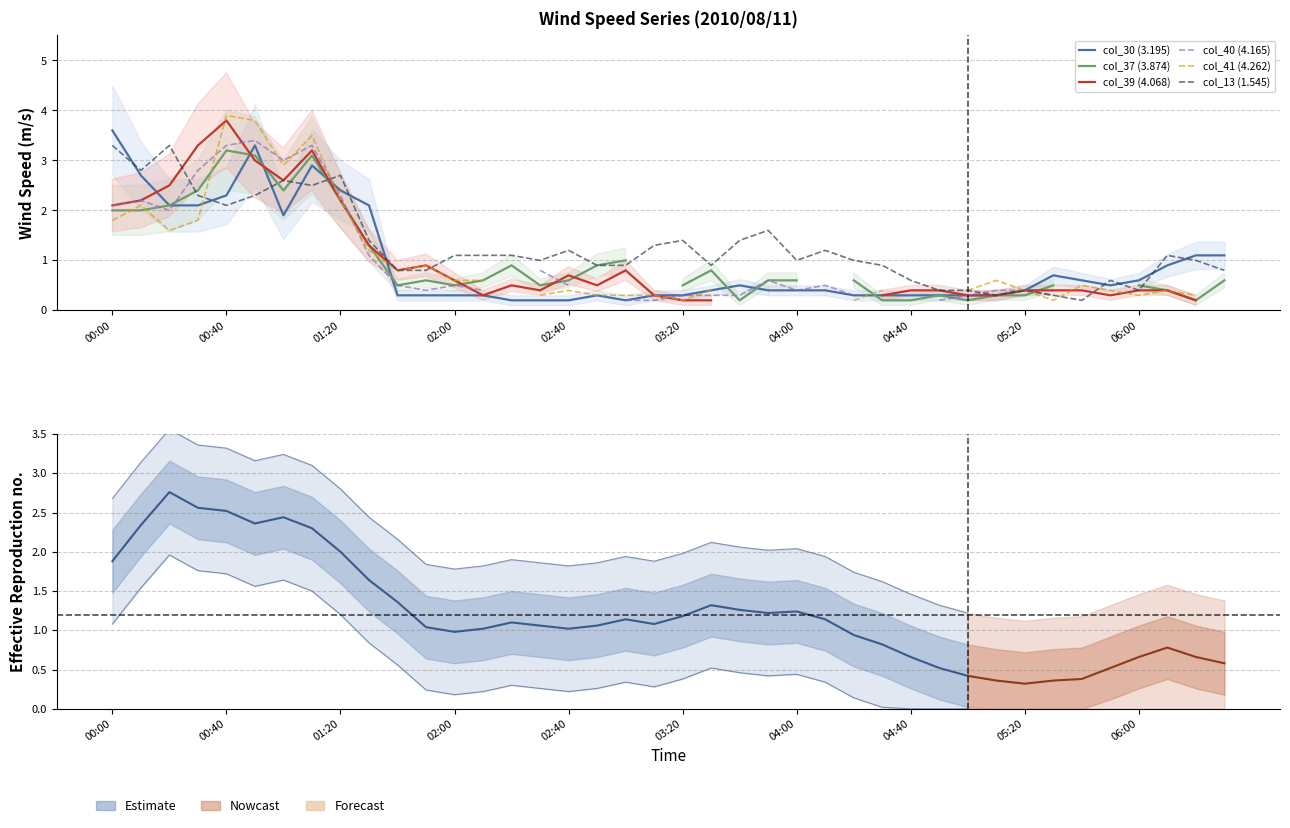

Is the value of col_39 (4.068) at 10 greater than the value of col_41 (4.262) at 15?

Yes